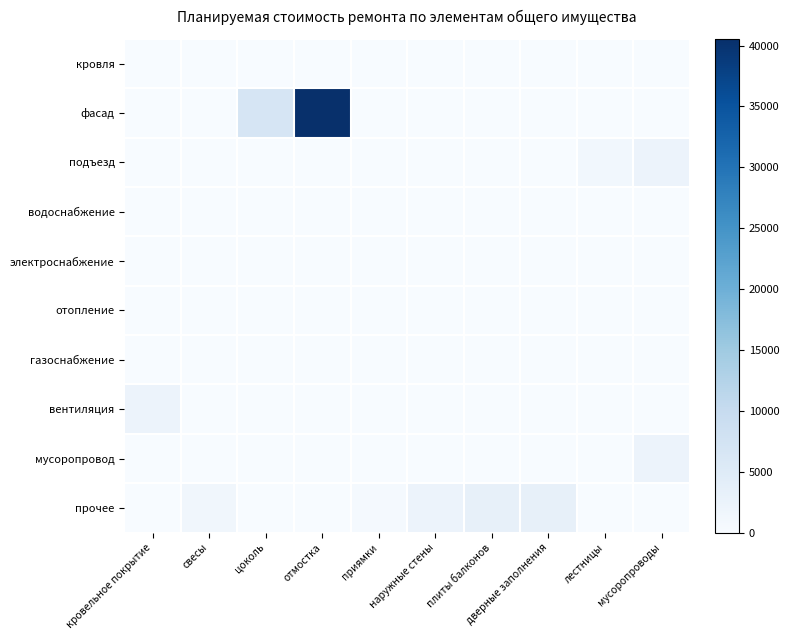

How many distinct data groups are displayed?

10